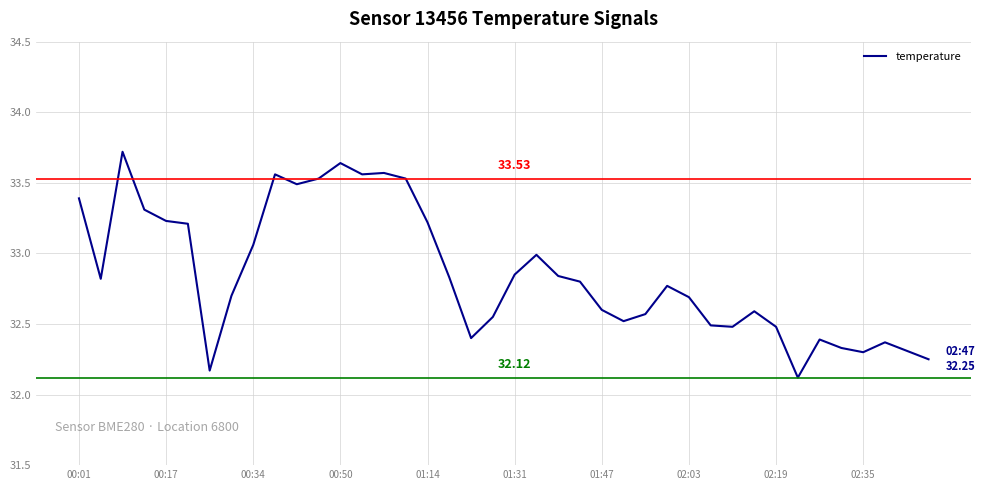

What is the difference between the maximum and minimum values?

1.6